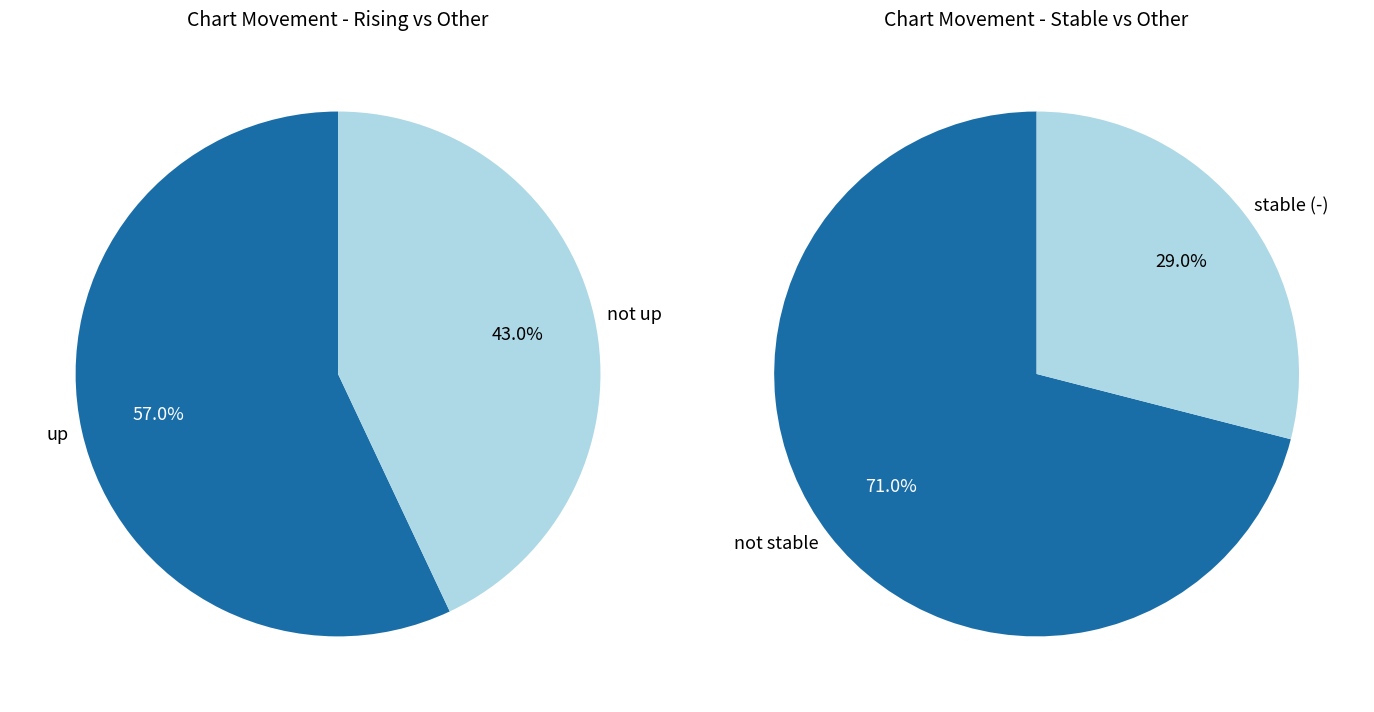

Is it true that up is 44% of the pie?

False